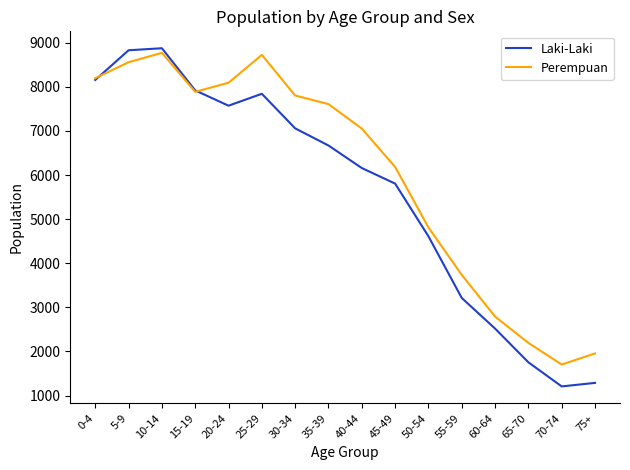

Which series changed the most between 25-29 and 35-39?

Laki-Laki